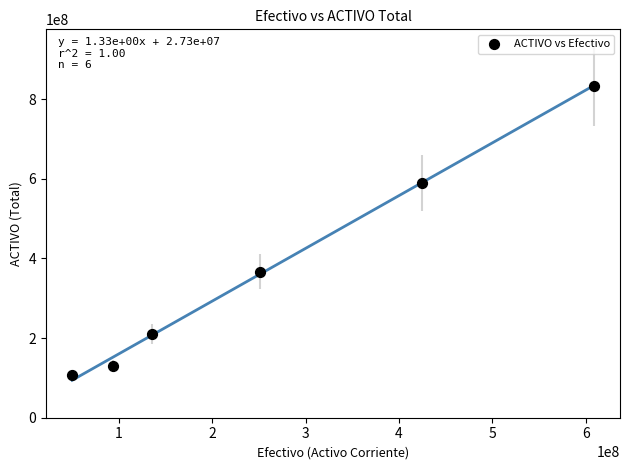

What Y value in the scatter plot is closest to 470307284?

366043184.7